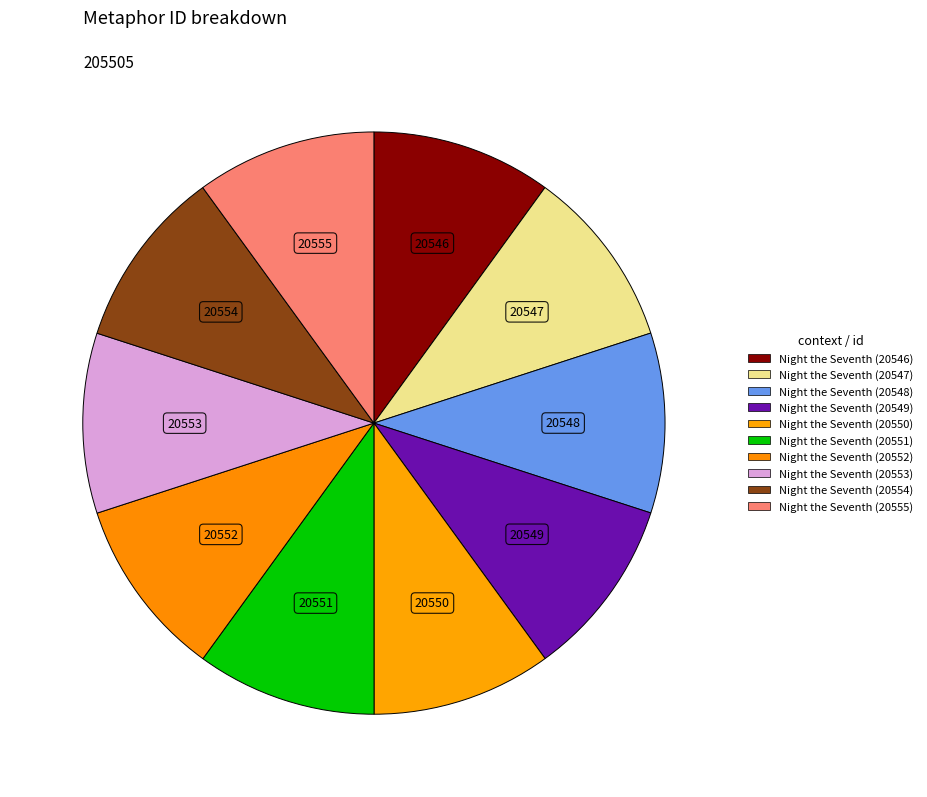

The Night the Seventh (20552) slice represents 10% of the pie. True or false?

True